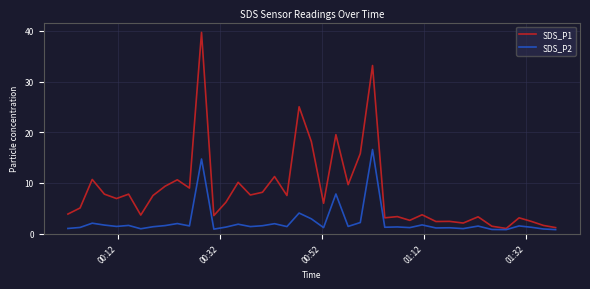

List the series in order of their overall mean, lowest first.

SDS_P2, SDS_P1